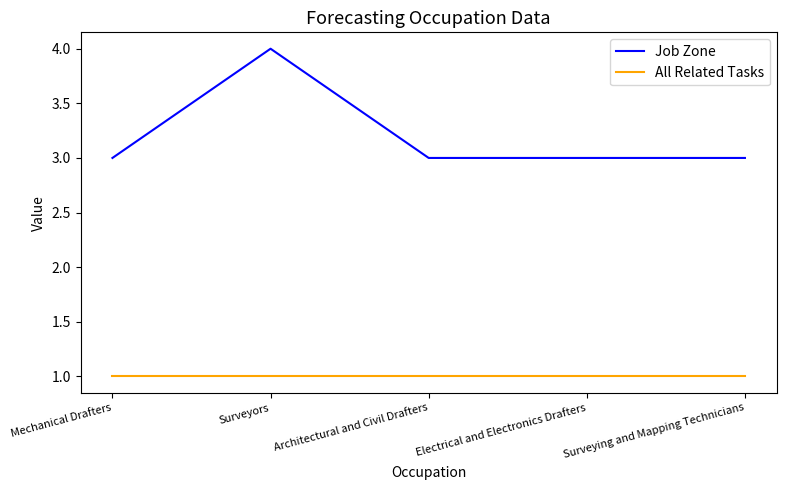

What is the average value of the All Related Tasks series?

1